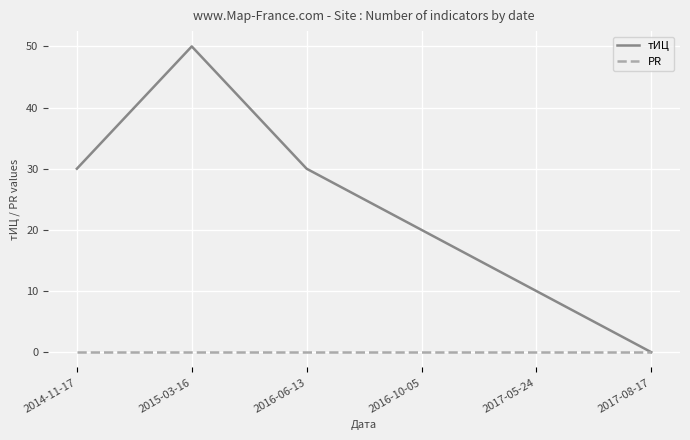

Reading left to right, transcribe all the data shown in this chart.

тИЦ: 2014-11-17=30	2015-03-16=50	2016-06-13=30	2016-10-05=20	2017-05-24=10	2017-08-17=0
PR: 2014-11-17=0	2015-03-16=0	2016-06-13=0	2016-10-05=0	2017-05-24=0	2017-08-17=0